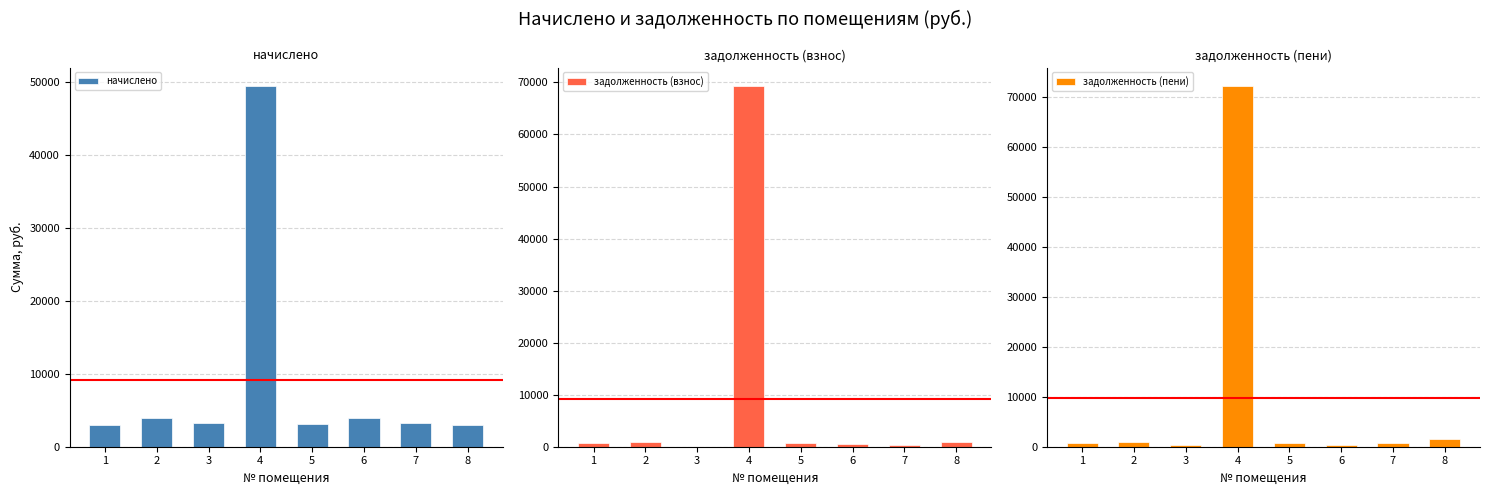

What is the highest value of the задолженность (пени) series?

72224.1